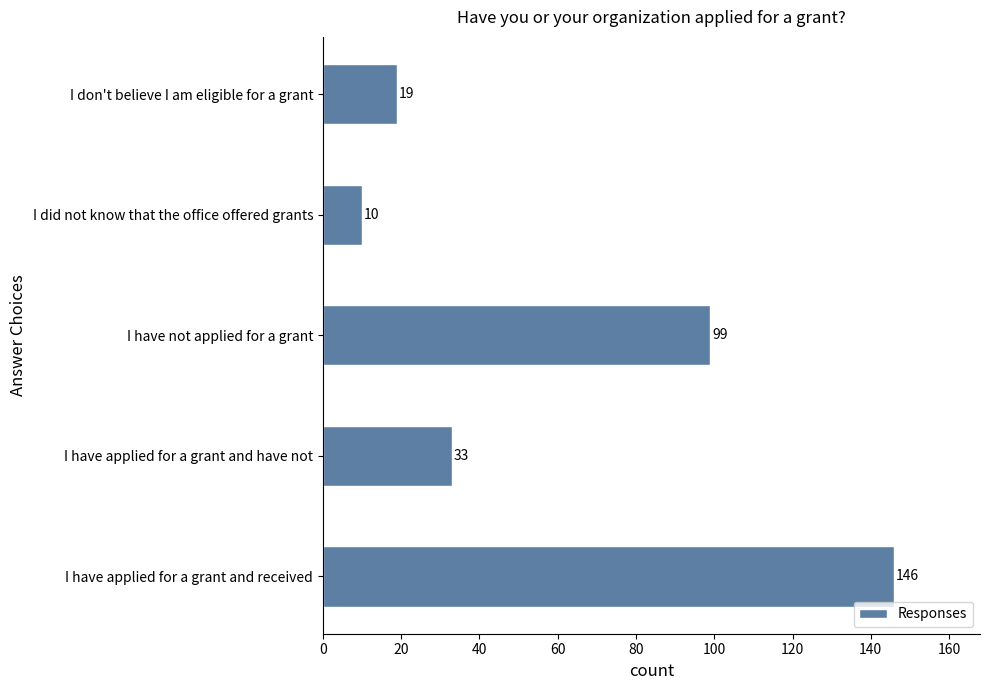

What is the sum of all values?

307